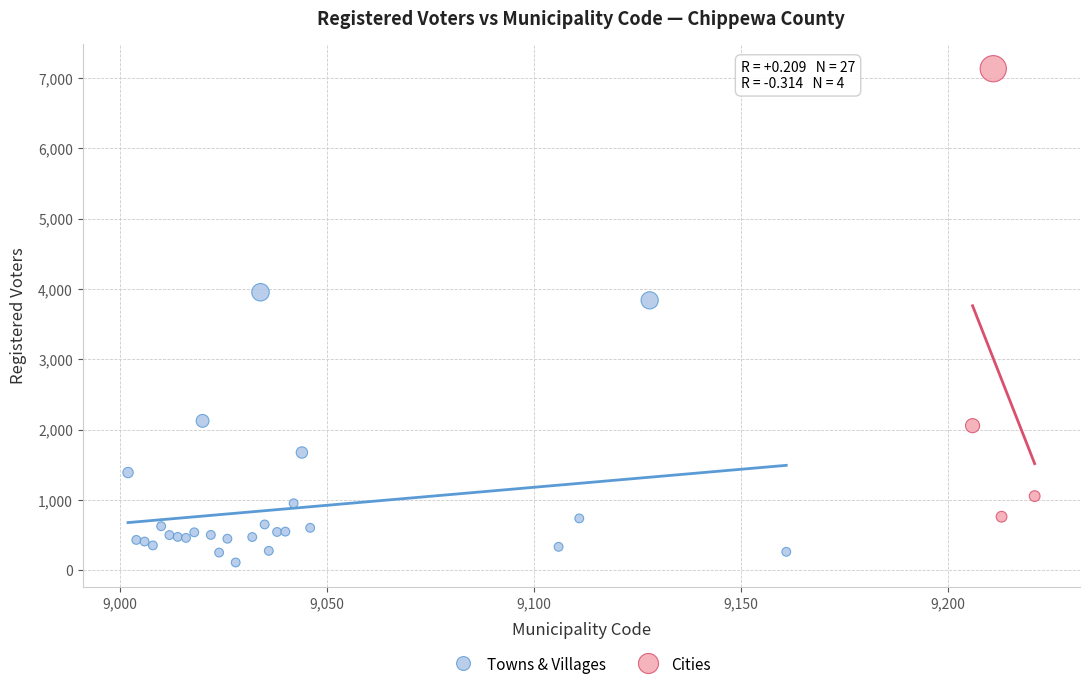

What are all the series names shown in the legend?

Towns & Villages, Cities